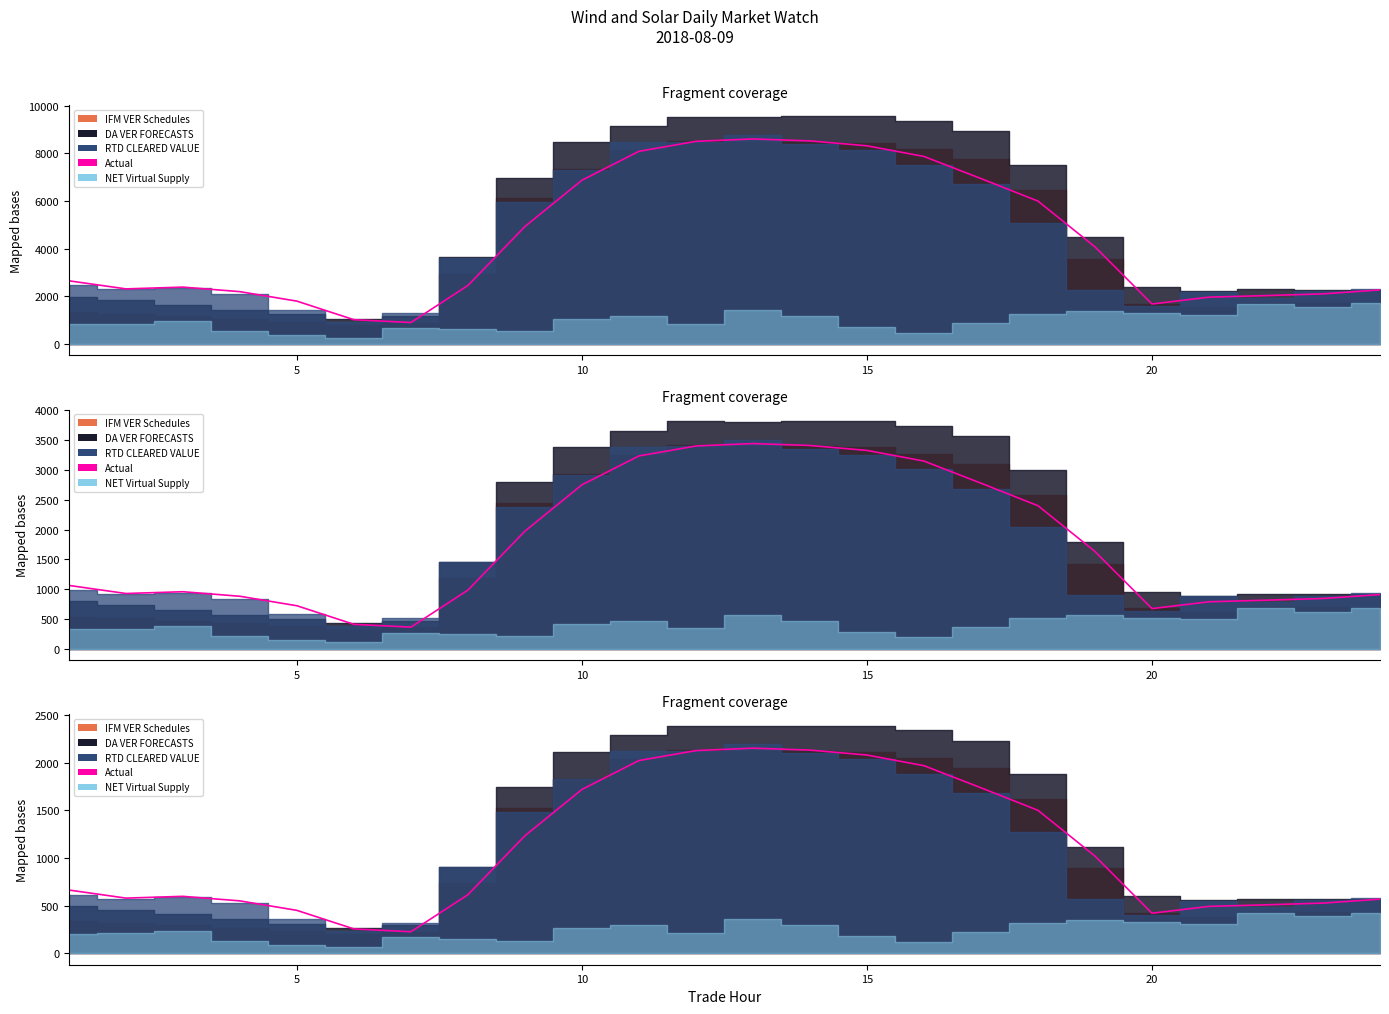

How many data points in RTD CLEARED VALUE are less than 664?

12